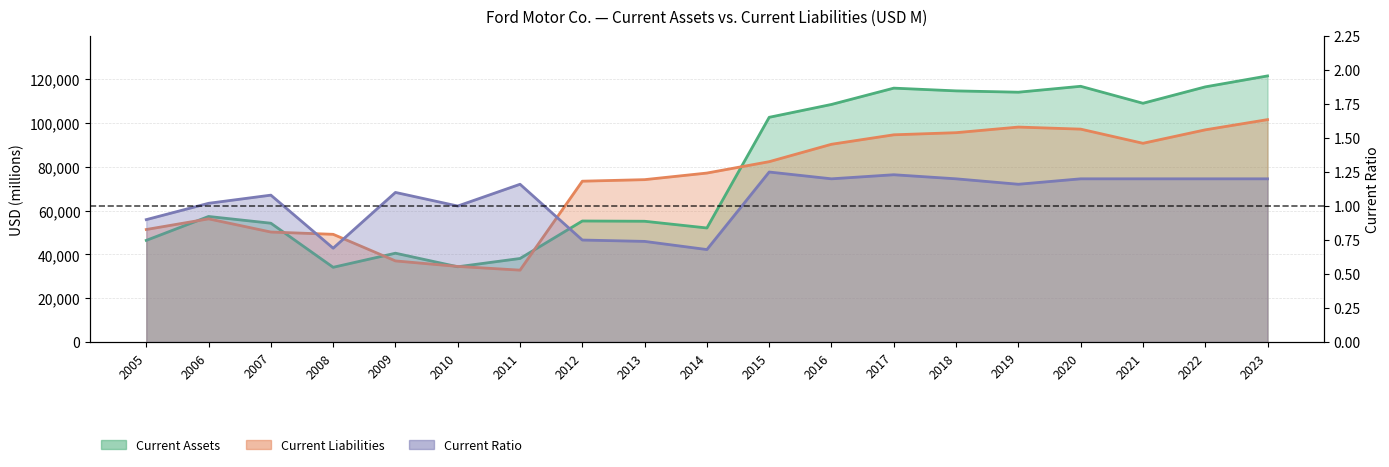

True or false: Current Assets has a value of 91477.7 at 2014.

False